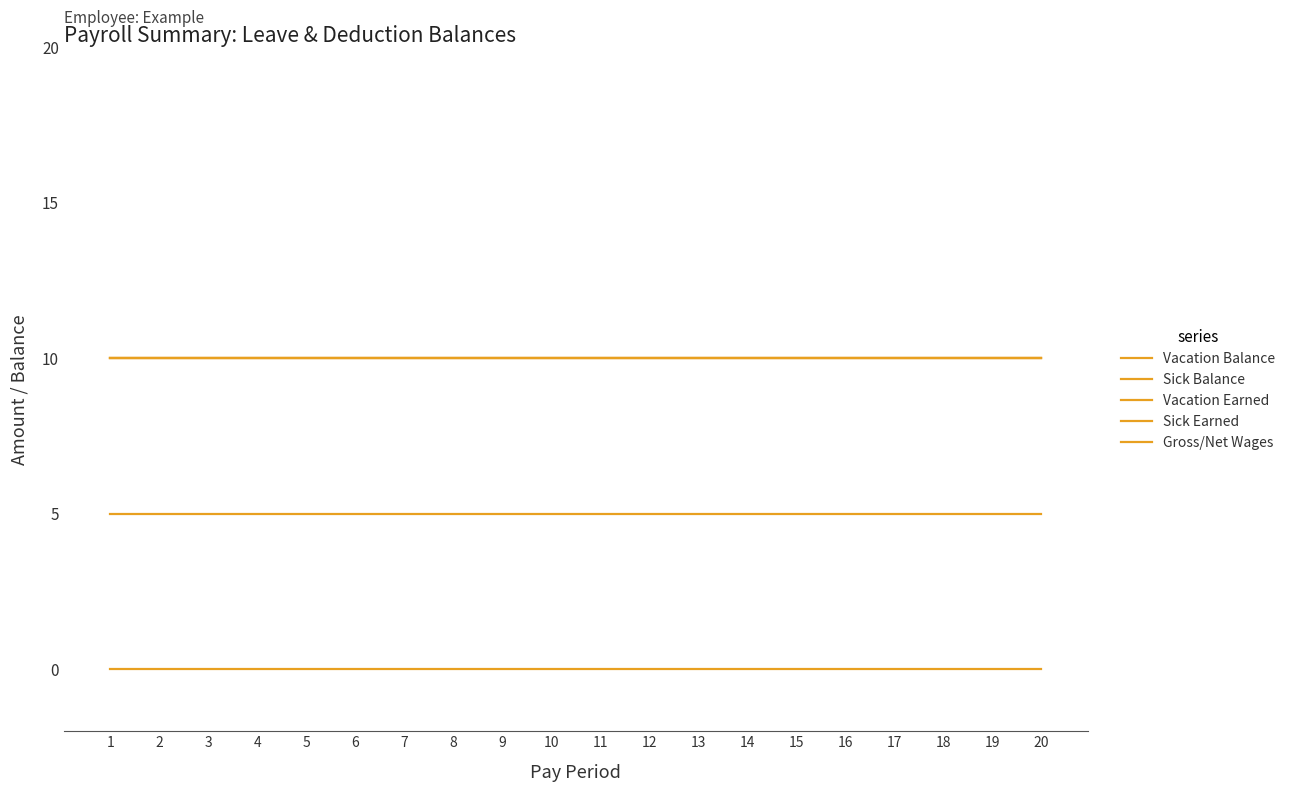

Does the chart have visible grid lines?

No